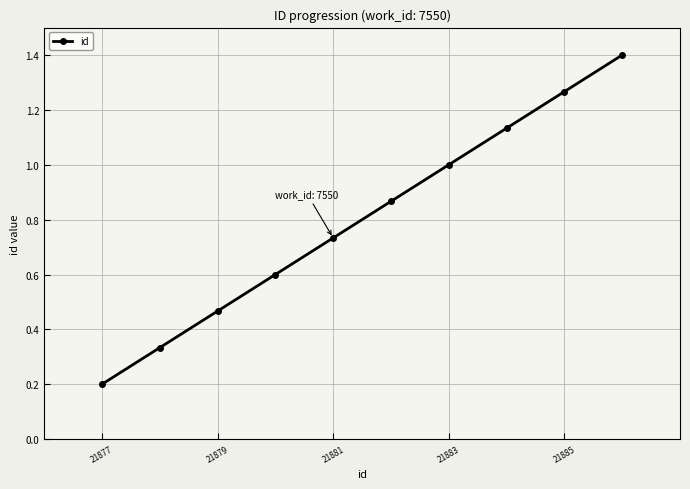

What is the average value?

0.8